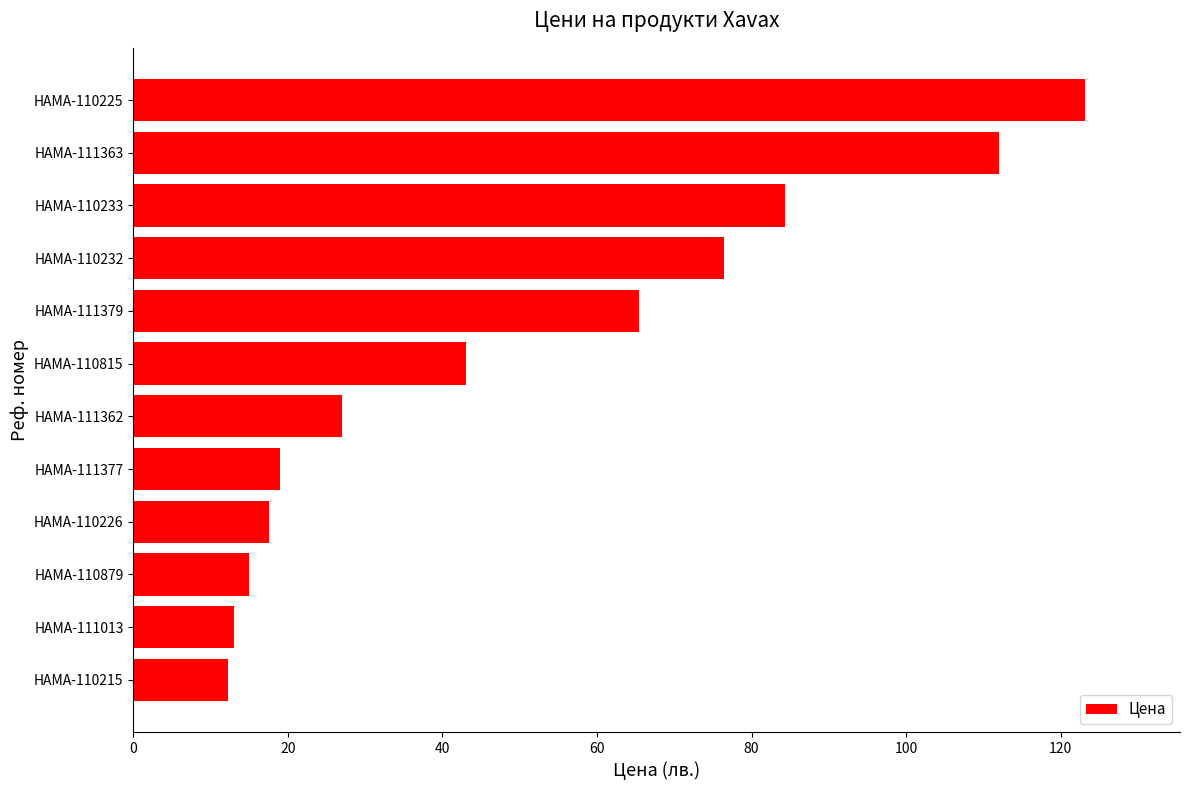

At which label is the value closest to 67?

HAMA-111379